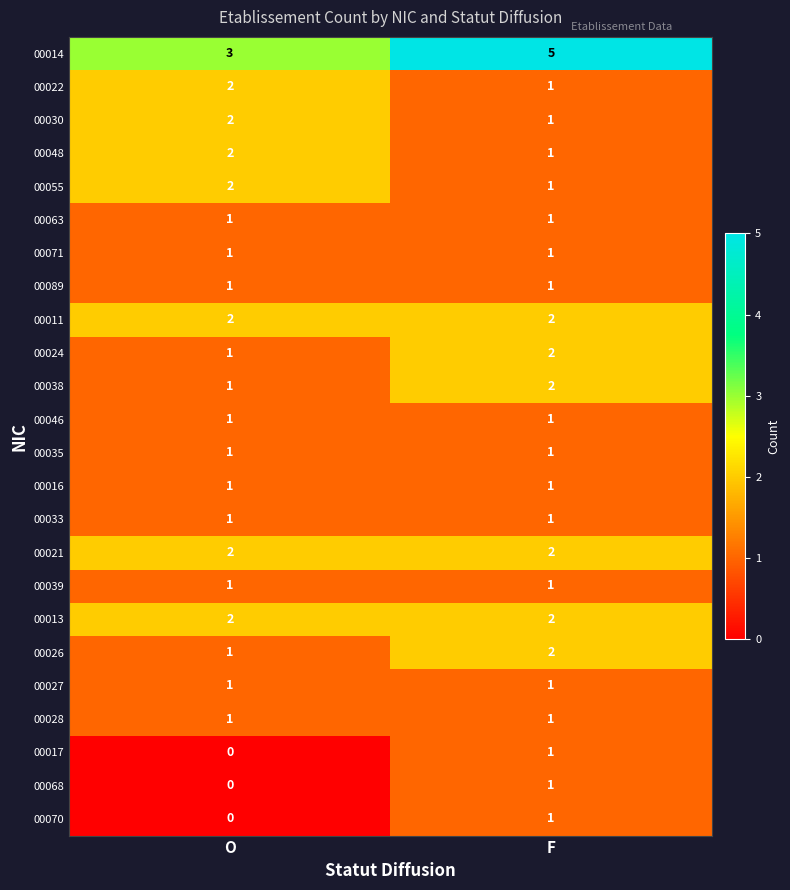

The value of 00014 at O is 3. True or false?

True